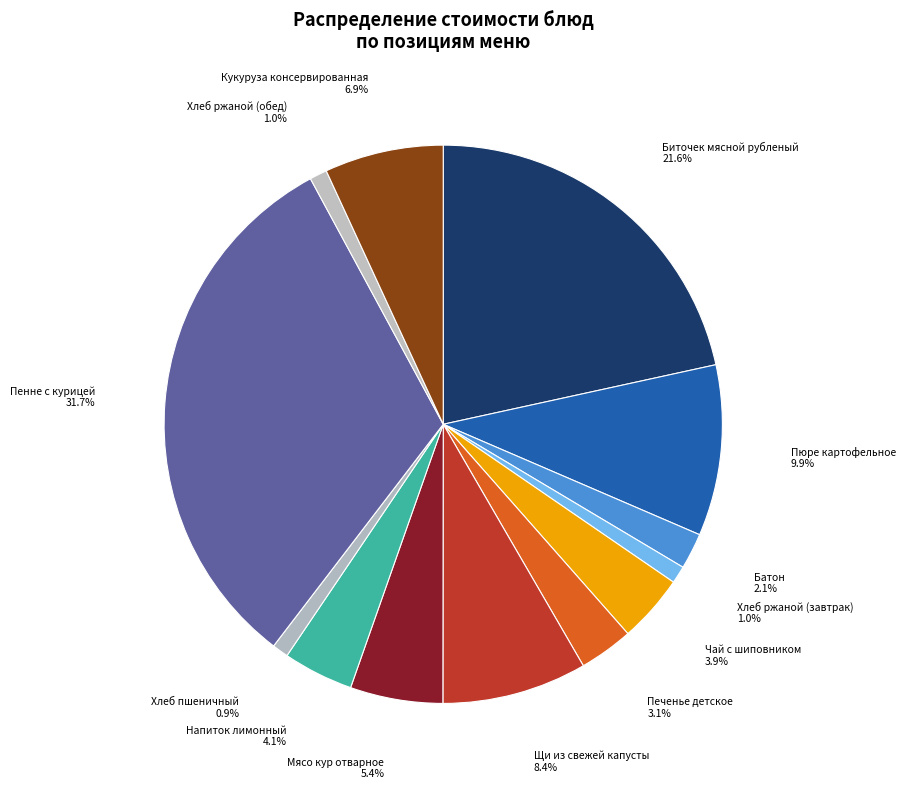

How many slices are in this pie chart?

13